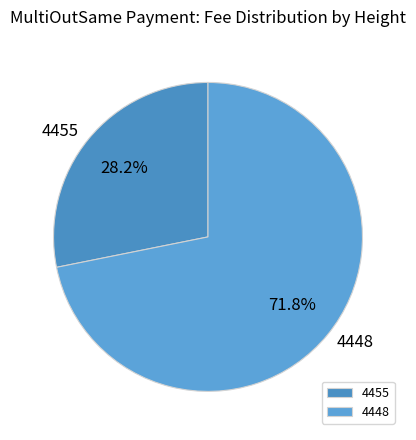

Count the number of slices in the pie.

2